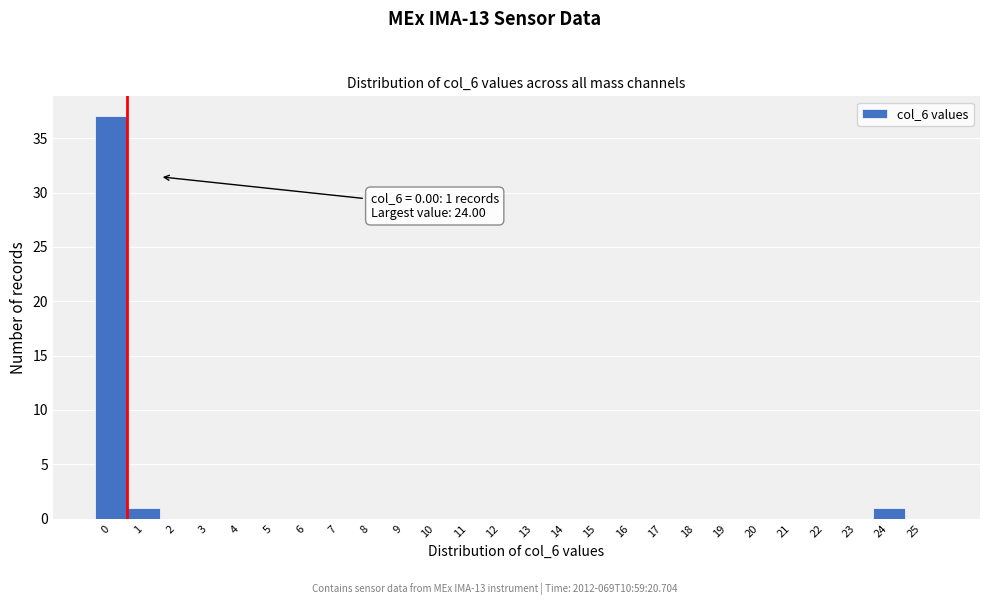

Which range on the x-axis has the tallest bar?

-0.5 to 0.5